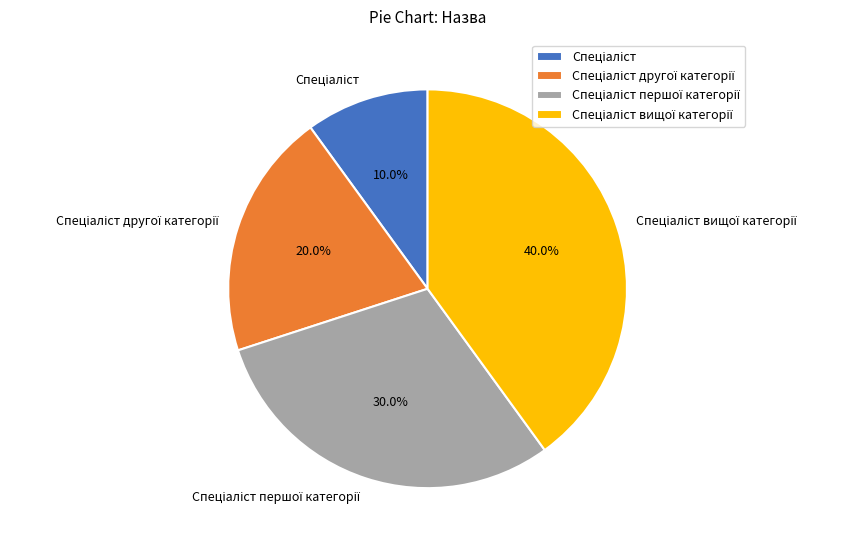

Does any single category account for the majority?

No